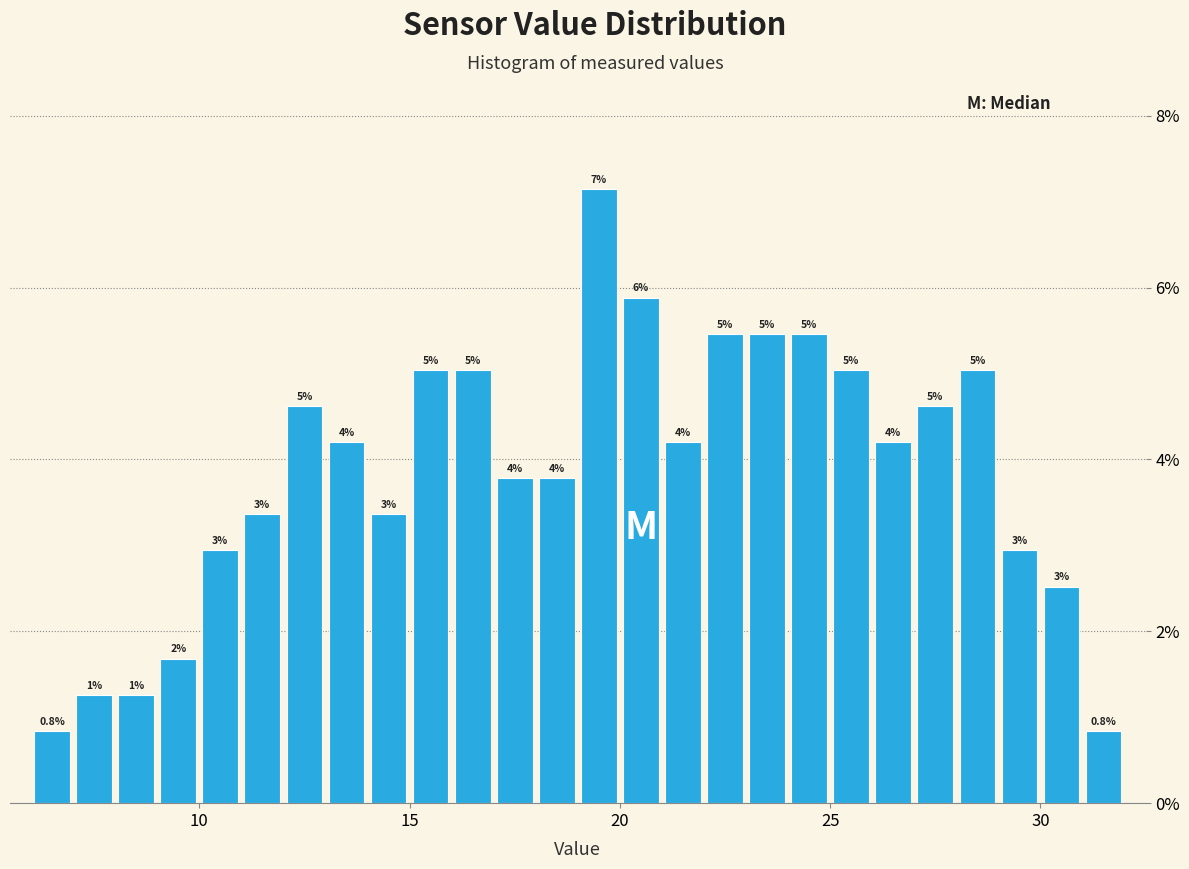

Around what value on the x-axis is the tallest bar? Give the approximate position of its centre, as read against the axis.

19.5